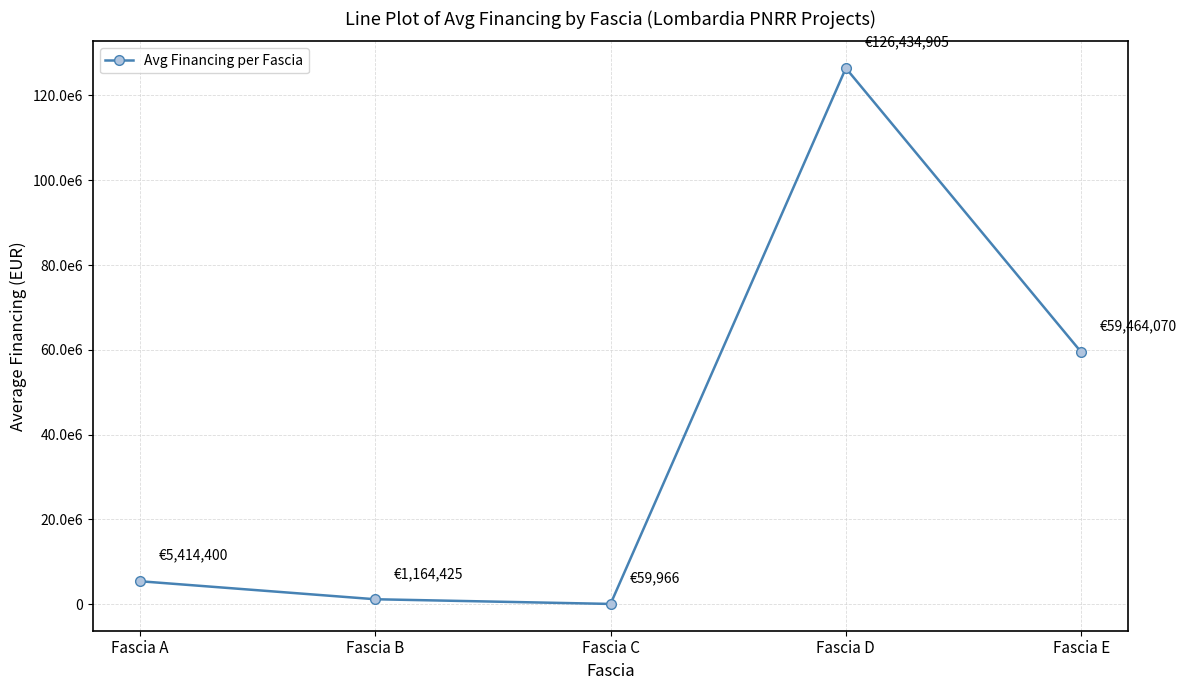

What is the average value?

38507553